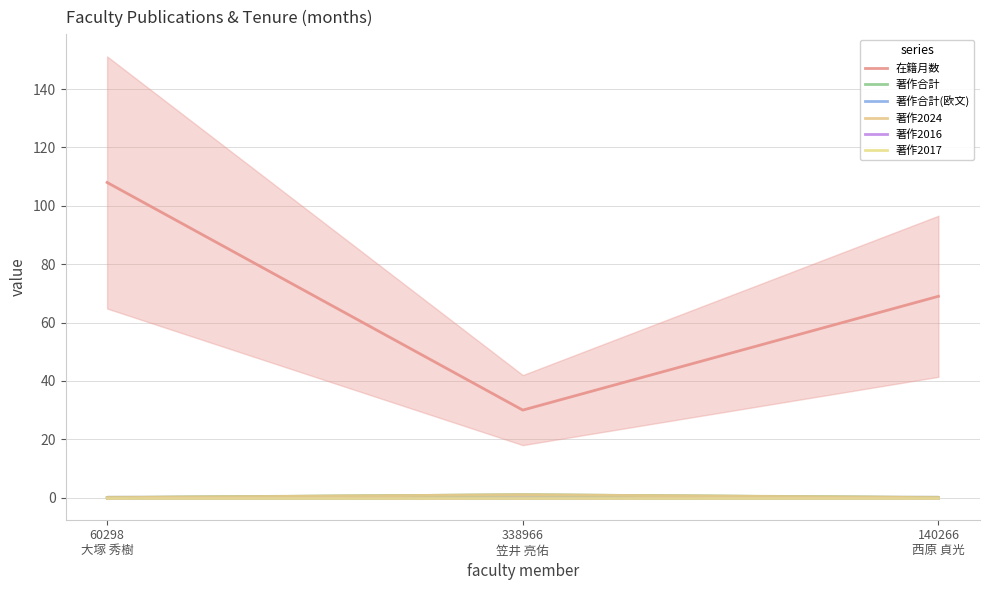

Which series has the largest range (max minus min)?

在籍月数